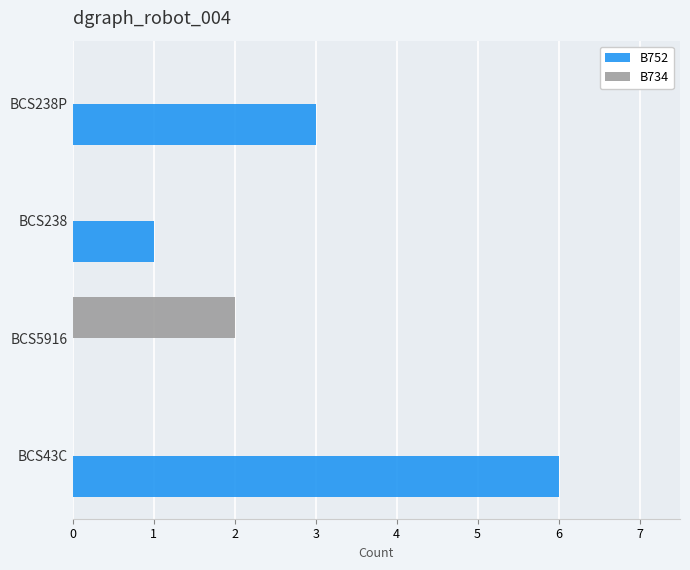

The value of B734 at BCS5916 is 1. True or false?

False